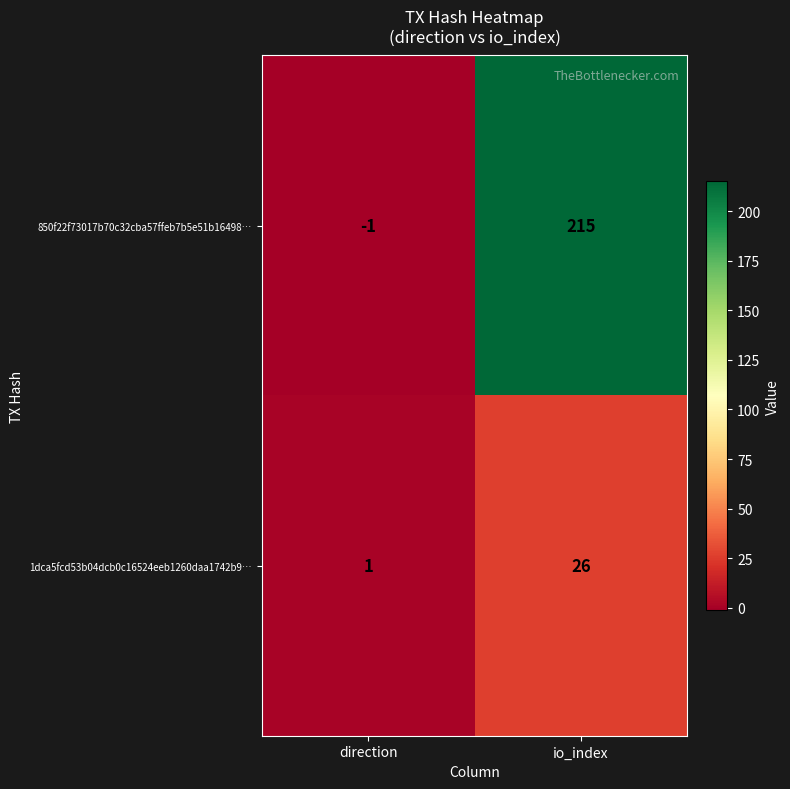

What is the difference between the maximum and minimum values in the 850f22f73017b70c32cba57ffeb7b5e51b16498… series?

216